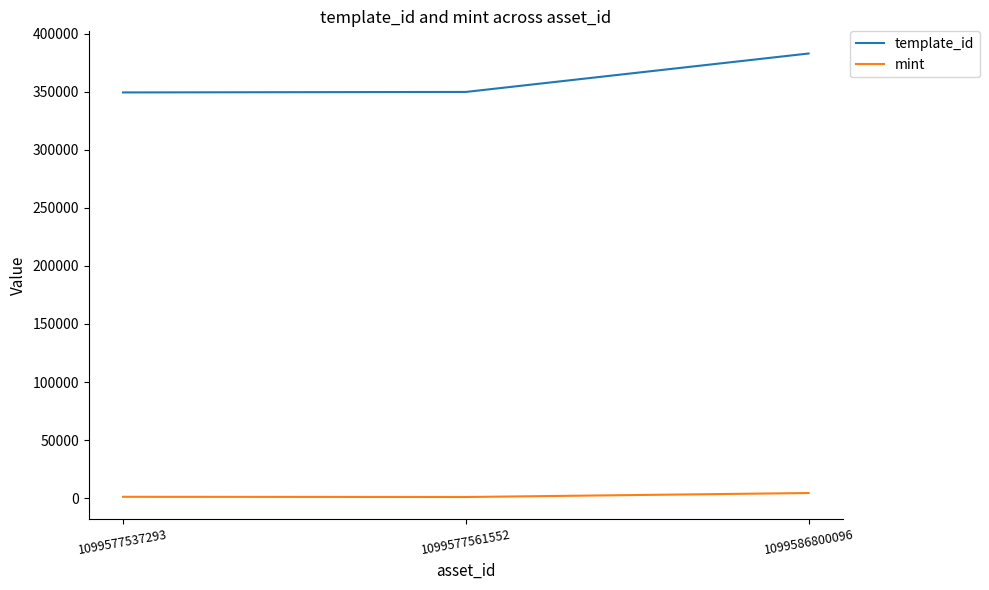

True or false: template_id has a value of 349521 at 1099577537293.

True